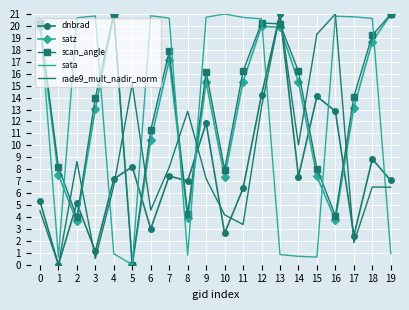

What is the sum of the satz values at 6 and 0?

30.4